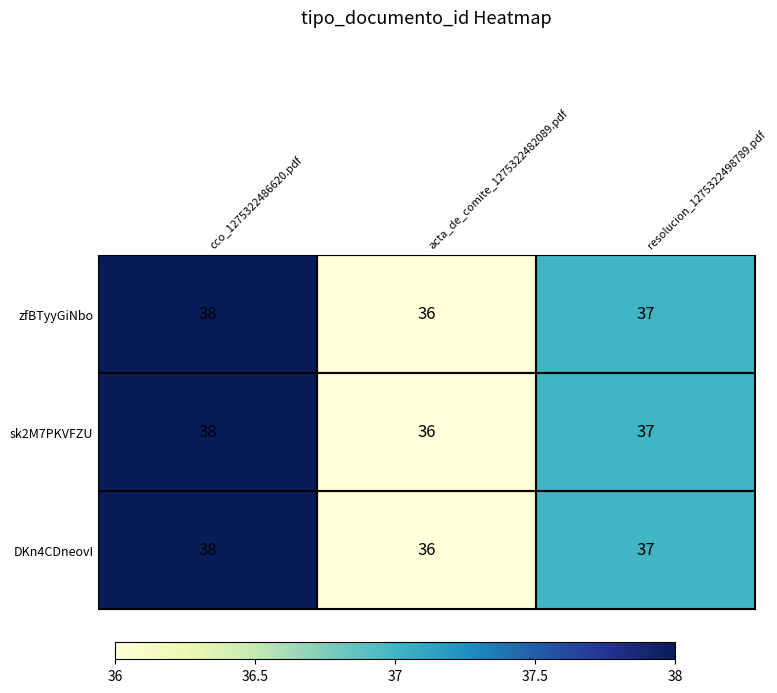

Which label corresponds to the smallest value in the chart?

acta_de_comite_1275322482089.pdf